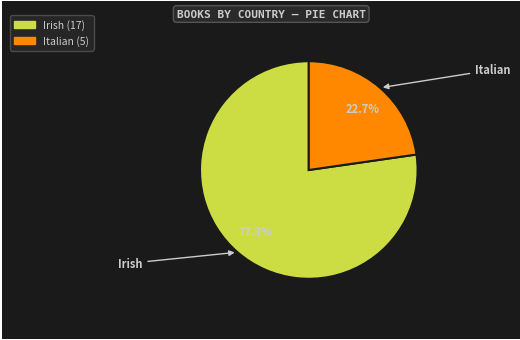

To the nearest percent, what percentage of the pie is Italian?

23%